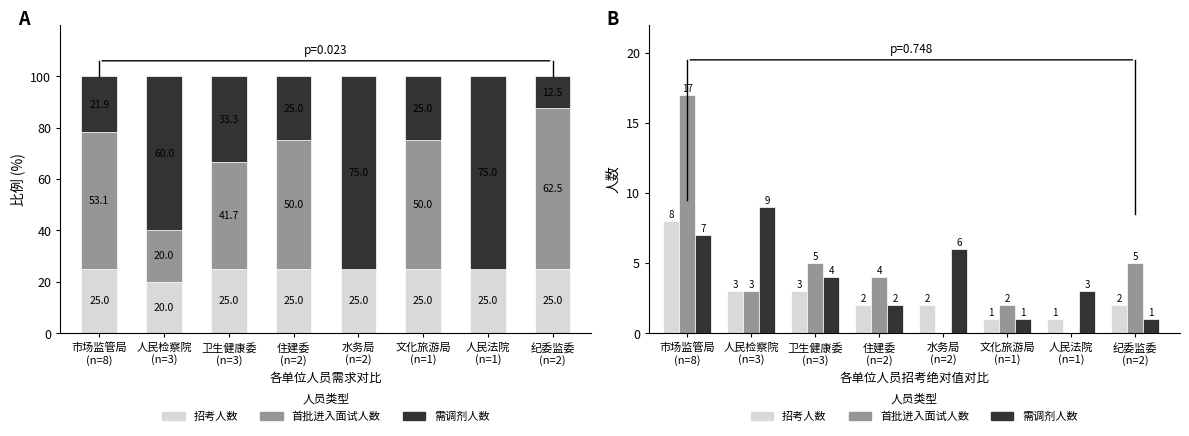

Rank the series by their maximum value, from lowest to highest.

招考人数, 需调剂人数, 首批进入面试人数